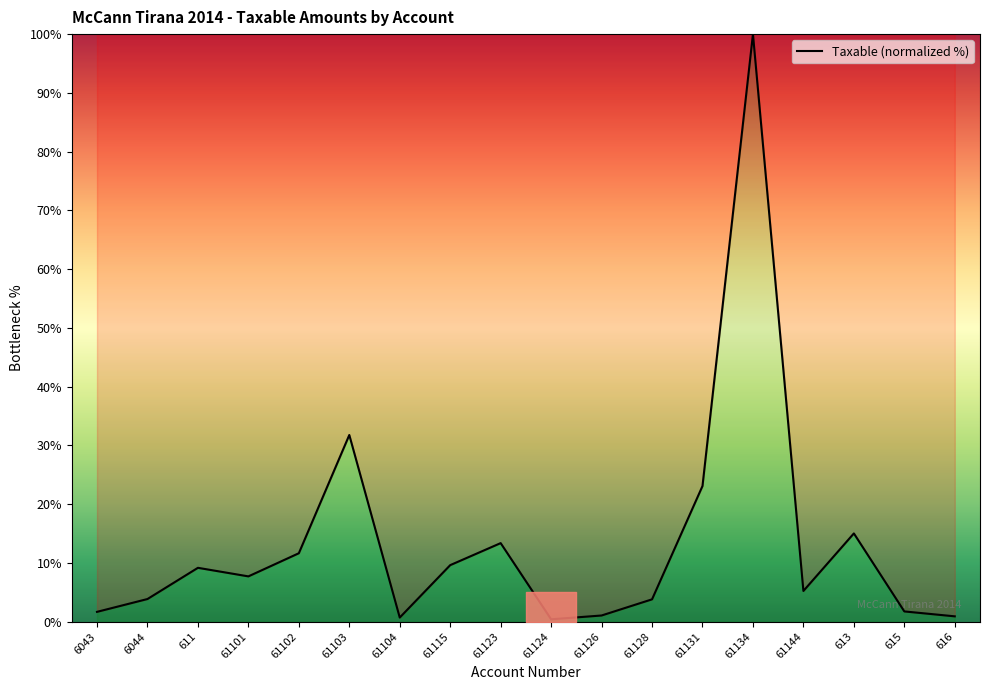

What is the difference between the values at 611 and 61134?

90.8